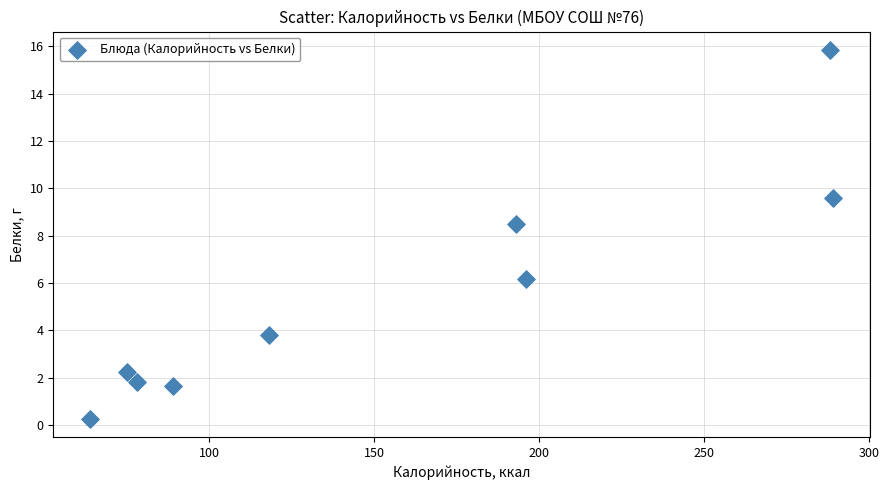

What Y value in the scatter plot is closest to 8?

8.5